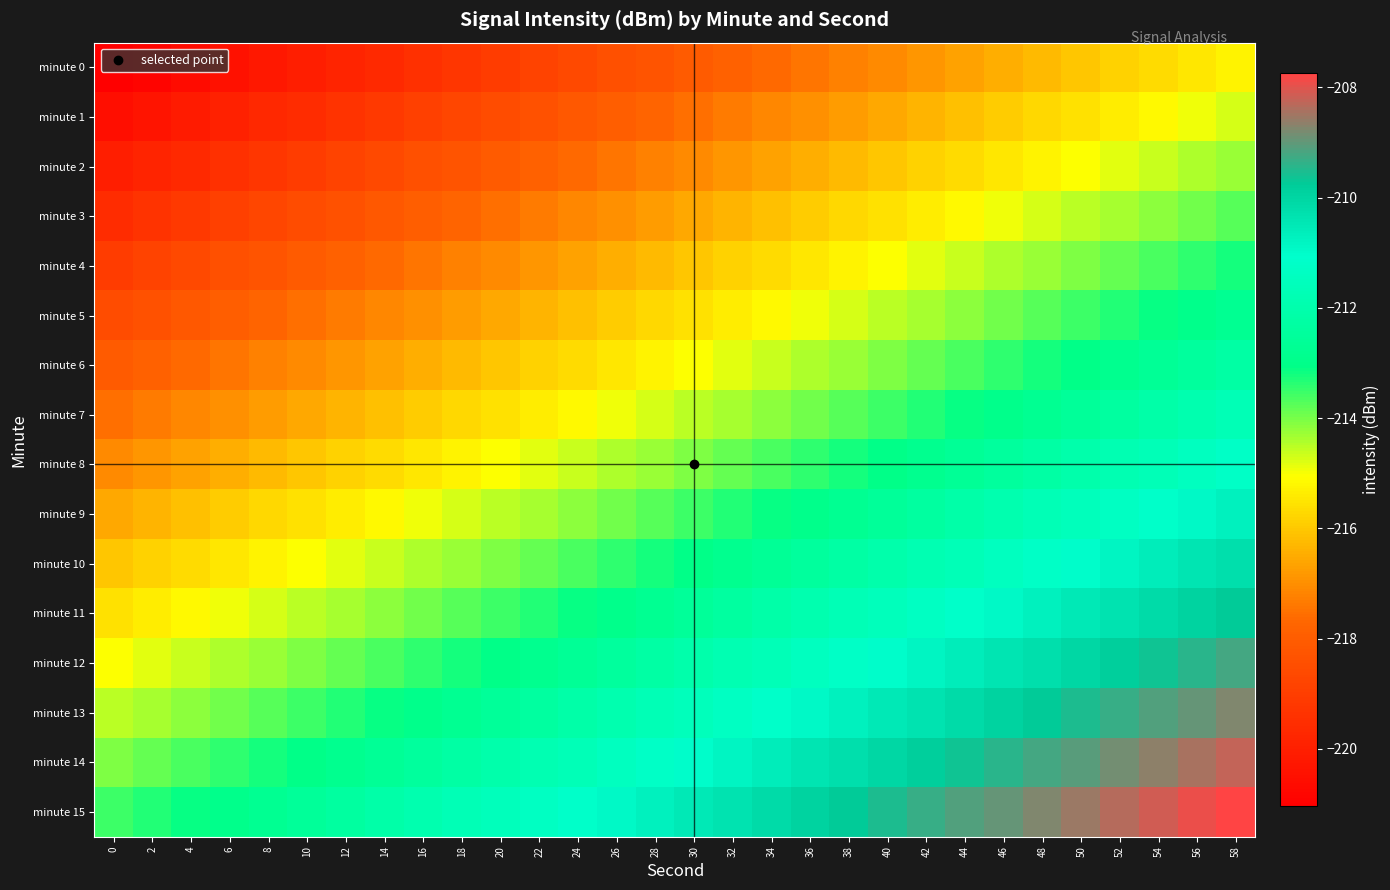

Which series has the largest total across all categories?

minute 15